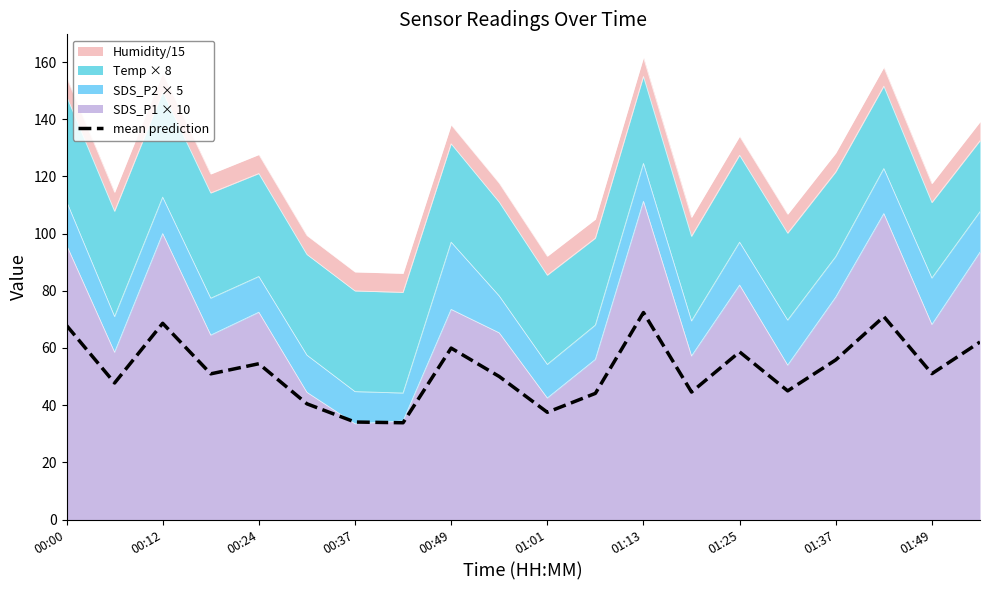

True or false: mean prediction has a value of 55.8 at 01:37.

True